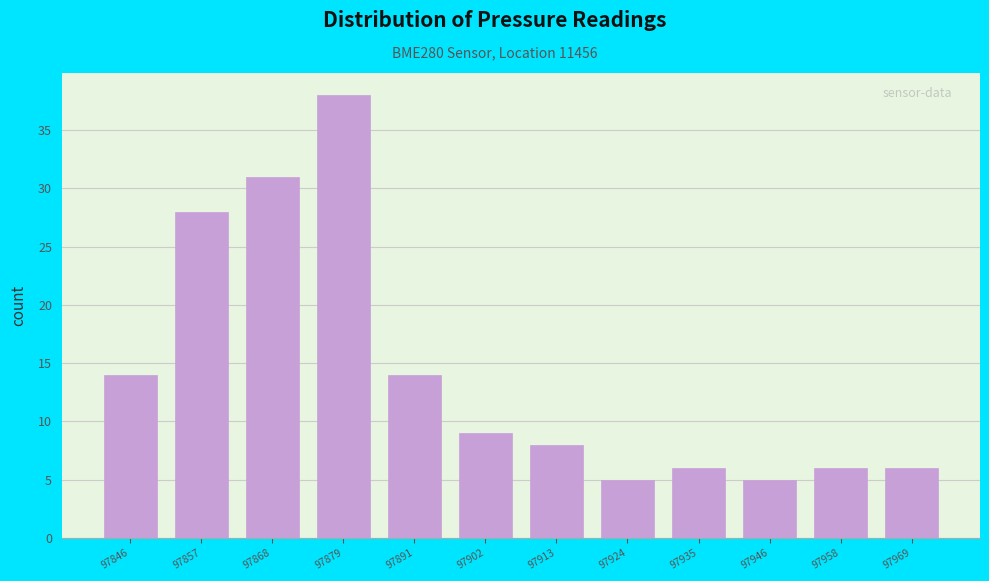

How tall is the bar that spans 97874 to 97886 on the x-axis? Neither the bar edges nor the heights are printed on the chart, so give them approximately, as read against the axes.

38